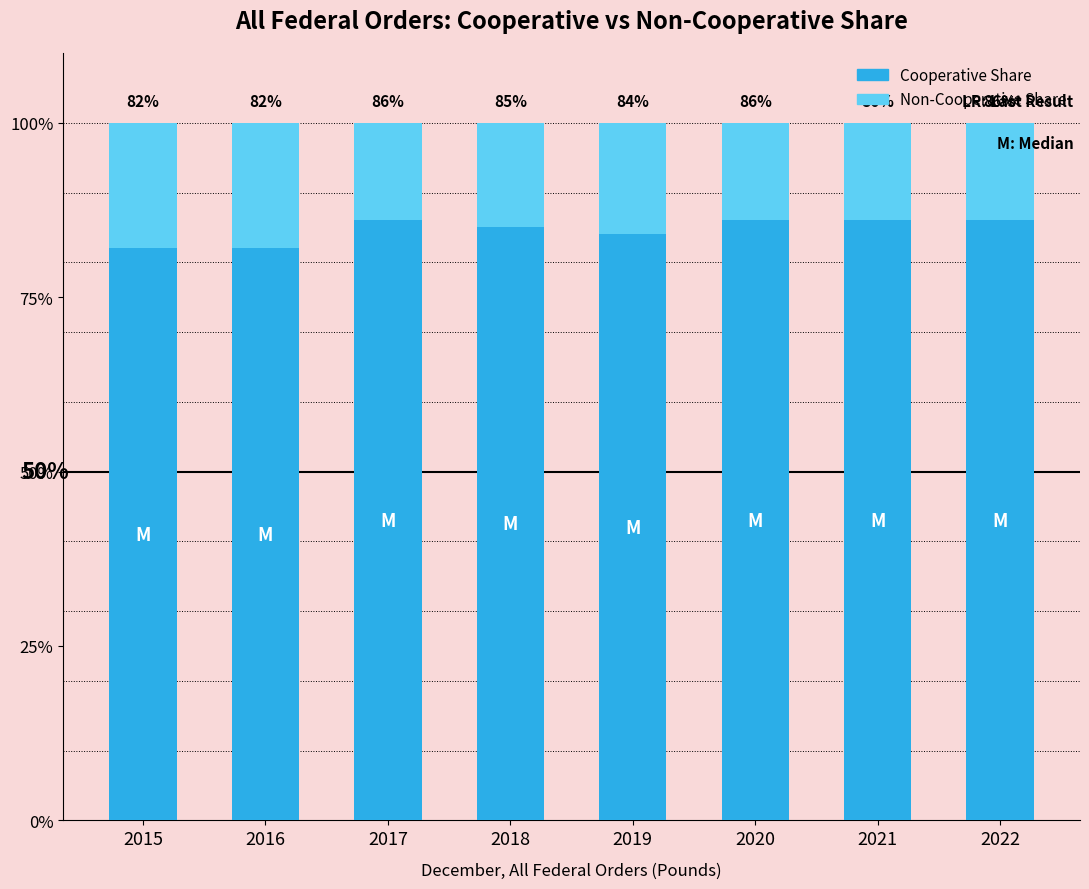

The Non-Cooperative Share series shows 0.1 at 2022. True or false?

True